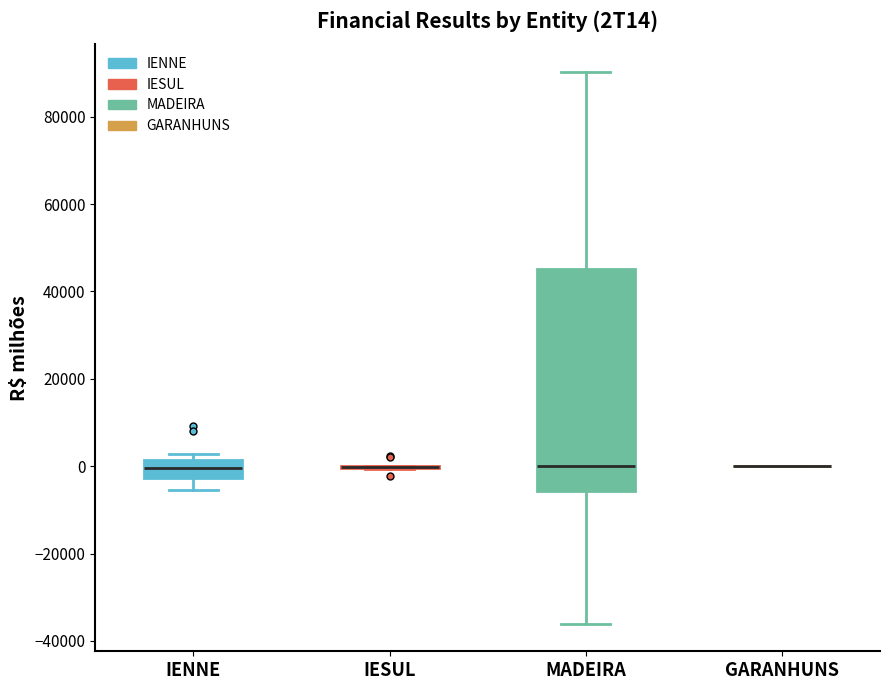

Reading left to right, transcribe this box plot: for each box, give where its median line is, the range the box spans, and where its two whiskers end, as read against the y-axis. The values are not printed on the chart, so give them approximately, as read against the axis.

IENNE: median 0, box -2000 to 2000, whiskers -6000 to 2000 (just above the box's upper edge)
IESUL: box collapsed to a line at 0, whiskers 0 to 0
MADEIRA: median 0, box -6000 to 46000, whiskers -36000 to 90000
GARANHUNS: box collapsed to a line at 0, whiskers 0 to 0